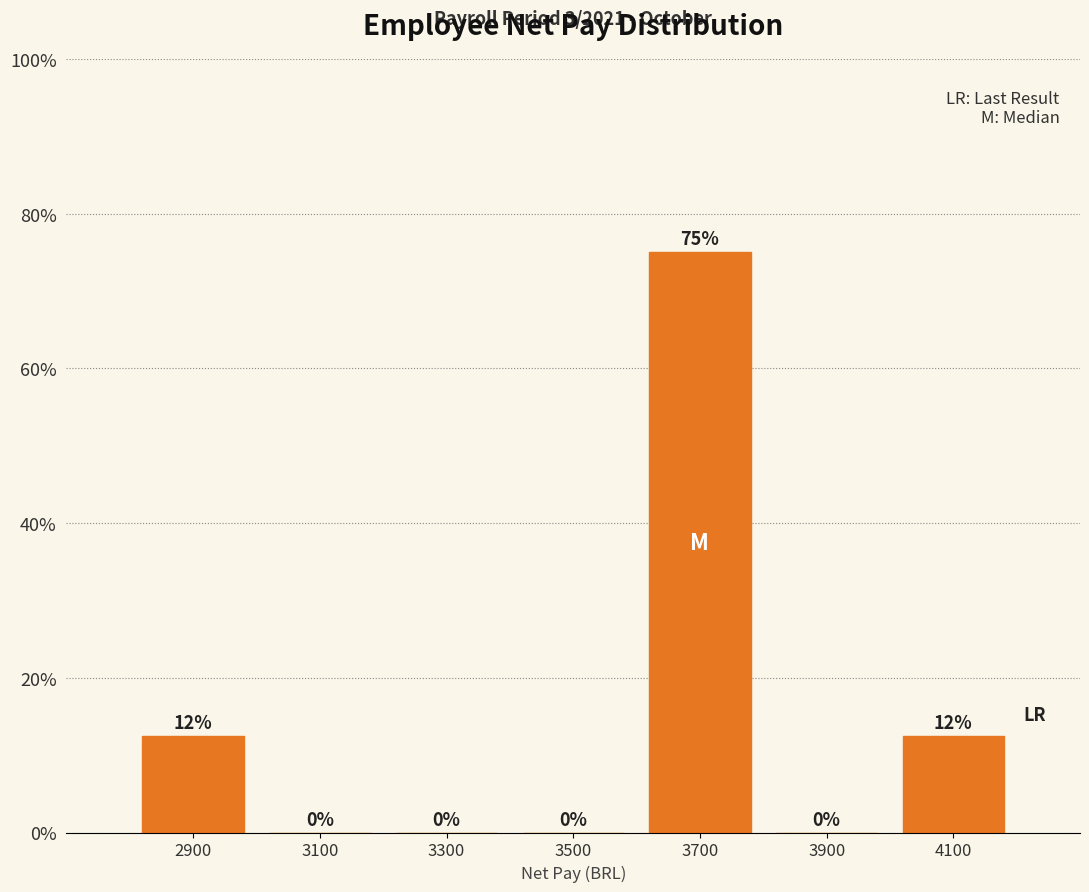

Over which range of the x-axis is the bar tallest?

3600 to 3800